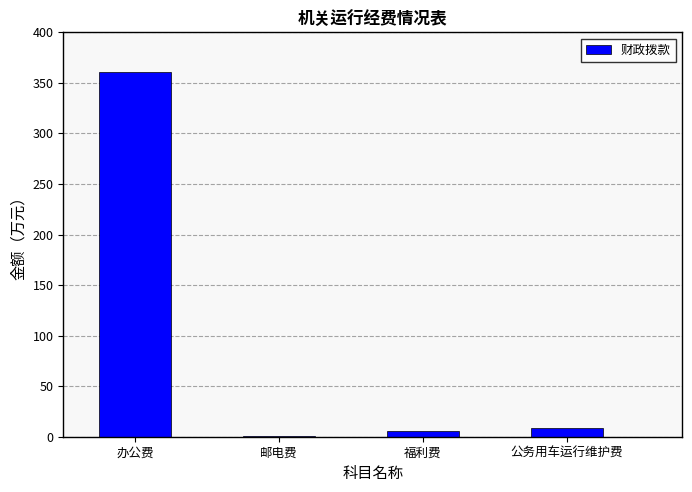

Which has a higher value, 办公费 or 邮电费?

办公费